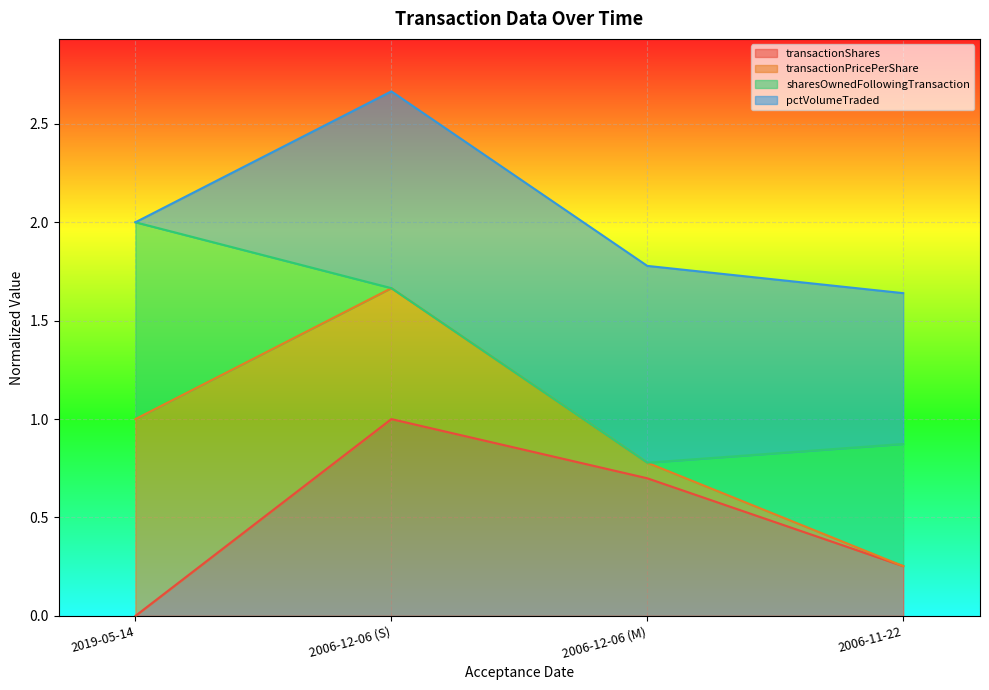

Between 2019-05-14 and 2006-11-22, which series saw the biggest shift?

transactionPricePerShare